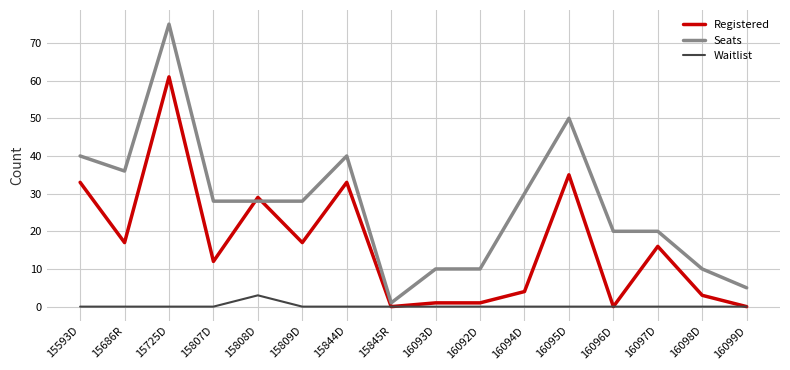

What is the difference between the Registered values at 15808D and 16093D?

28